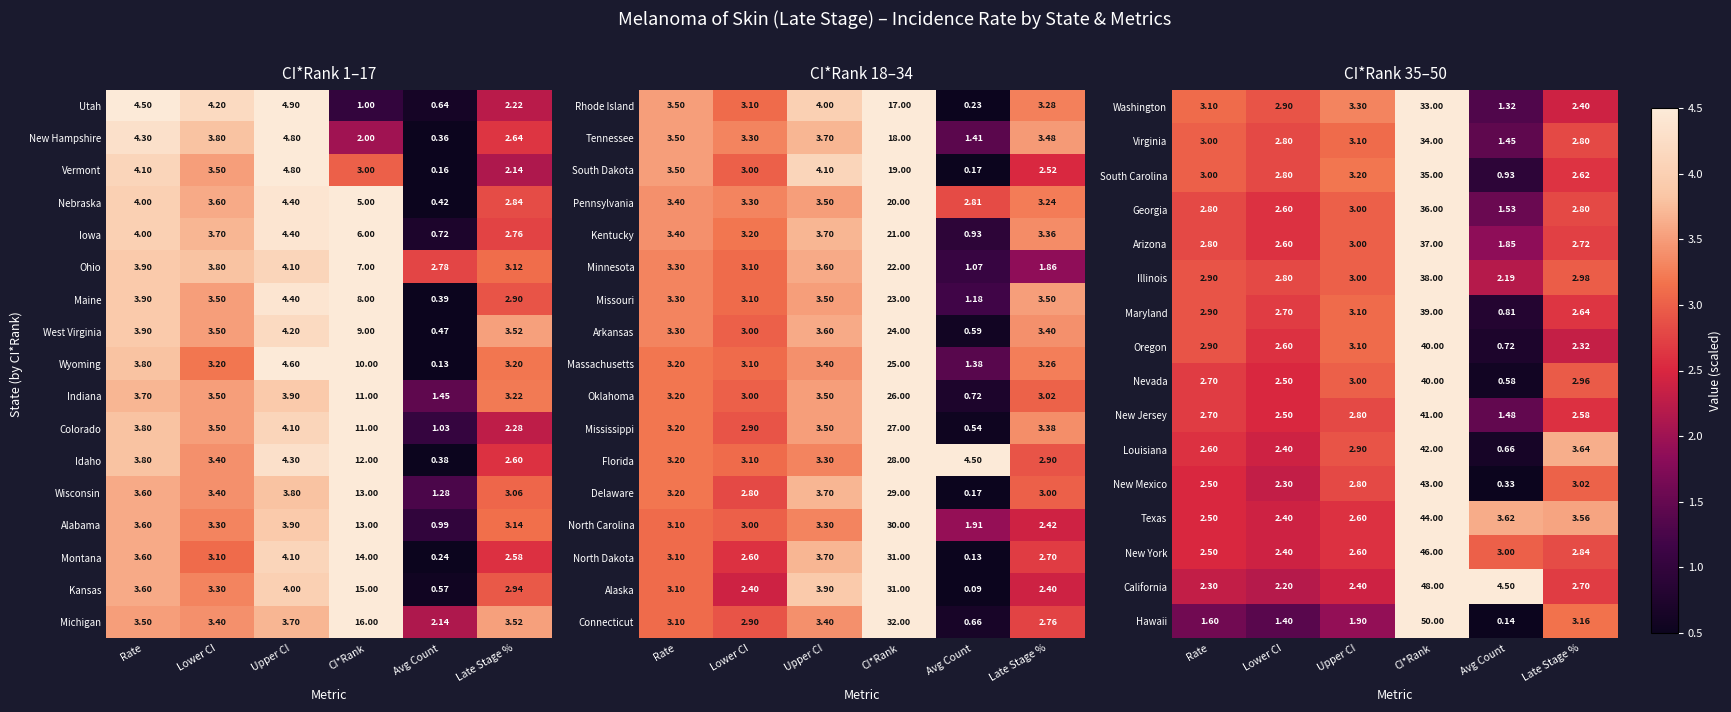

The value of Illinois at Avg Count is 2.2. True or false?

True